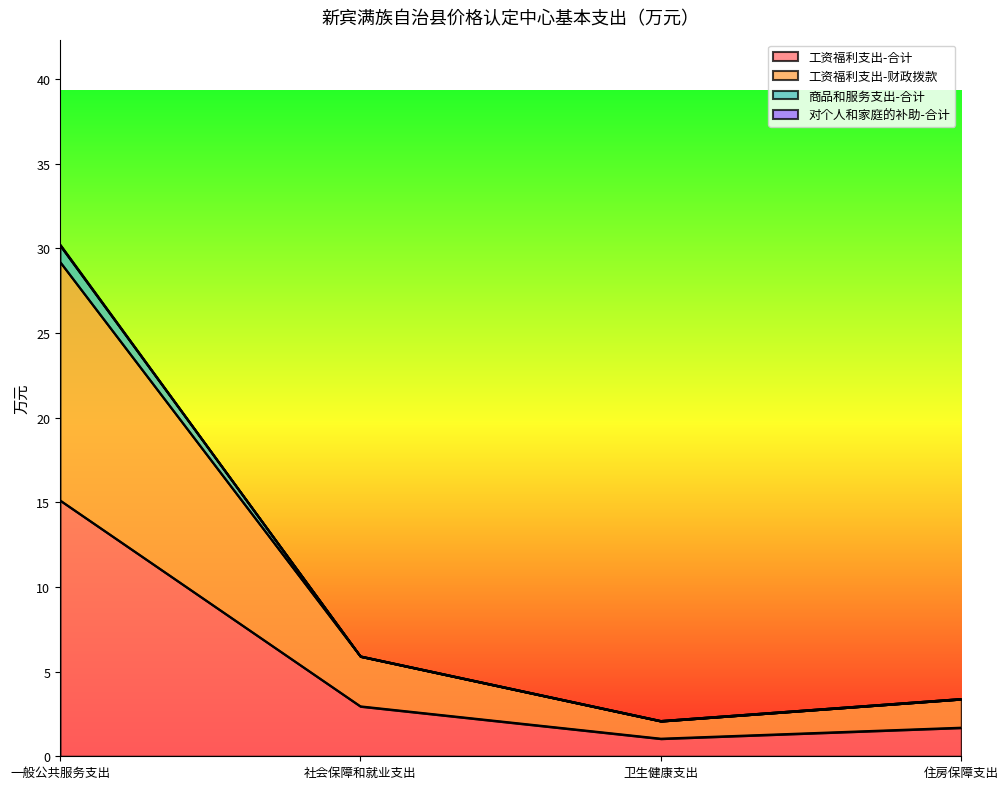

Which label corresponds to the smallest value in the chart?

卫生健康支出